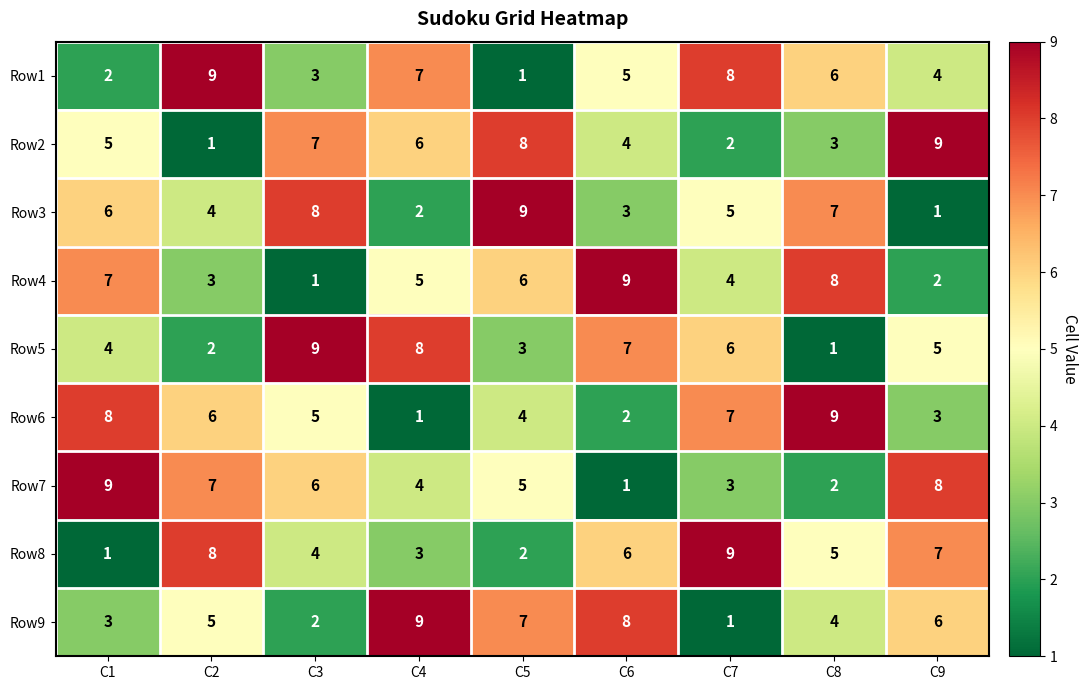

Rank the categories by Row7 value from lowest to highest.

C6, C8, C7, C4, C5, C3, C2, C9, C1